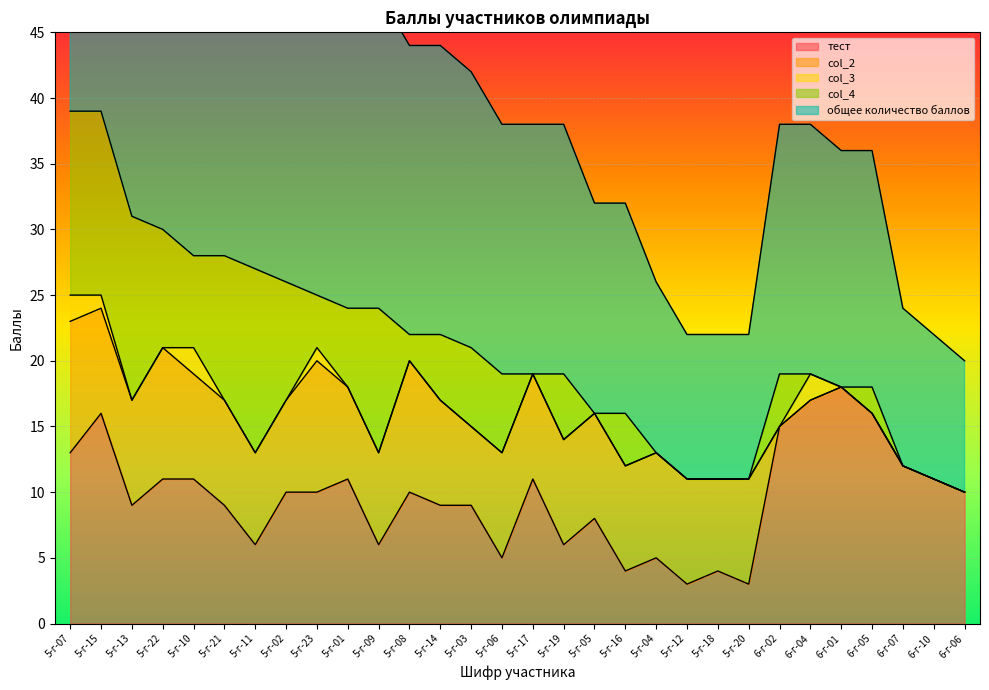

True or false: общее количество баллов and col_2 intersect in this chart.

False